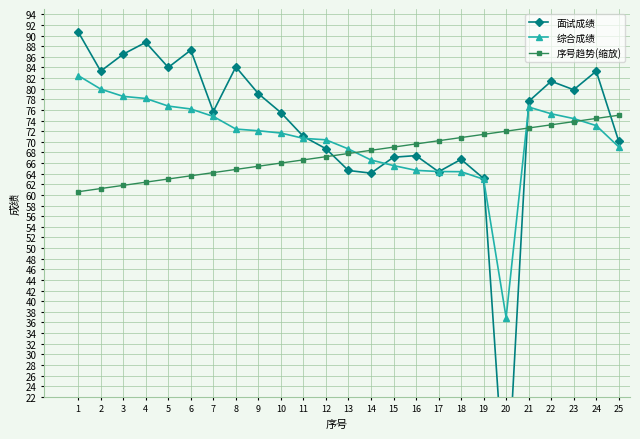

Rank the categories by 综合成绩 value from lowest to highest.

20, 19, 18, 17, 16, 15, 14, 13, 25, 12, 11, 10, 9, 8, 24, 23, 7, 22, 6, 21, 5, 4, 3, 2, 1